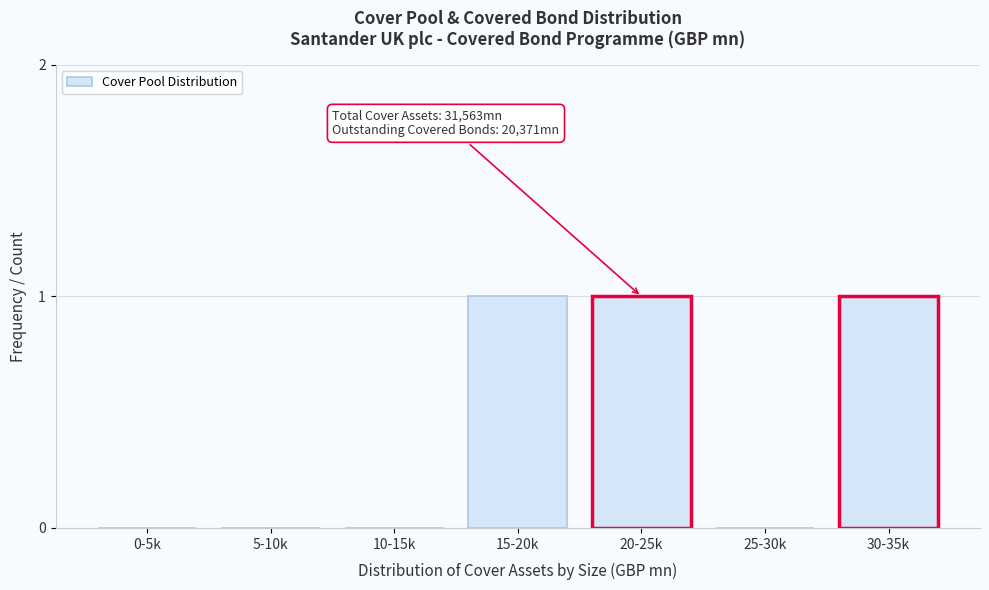

Reading left to right, list all the values displayed in this chart.

0-5k=0	5-10k=0	10-15k=0	15-20k=1	20-25k=1	25-30k=0	30-35k=1